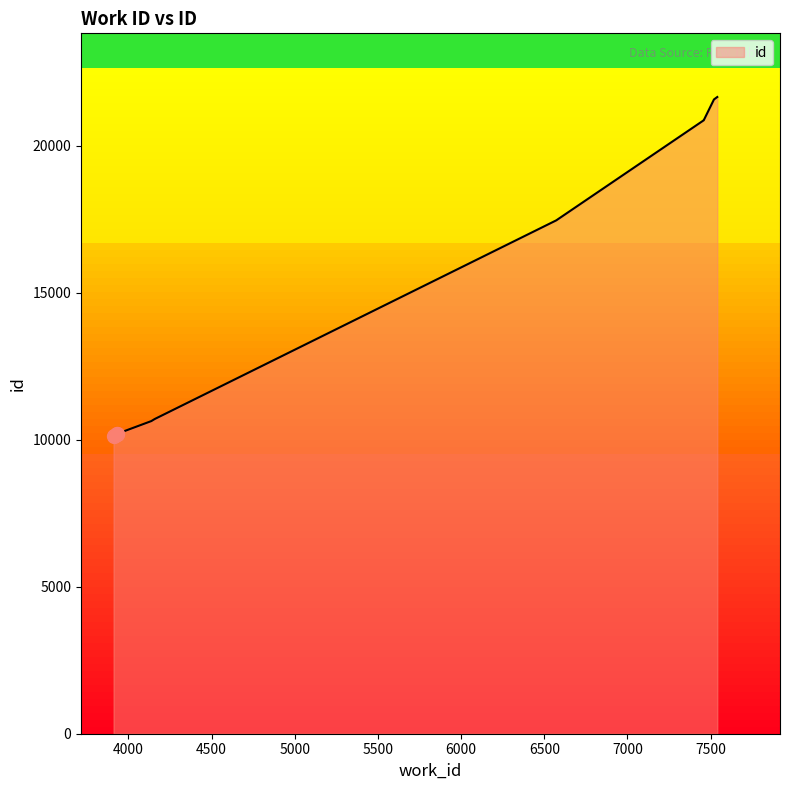

Which has a higher value, 7459 or 7459?

7459